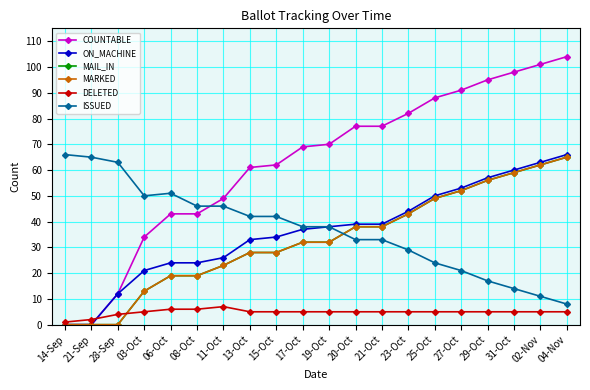

Does the chart have visible grid lines?

Yes